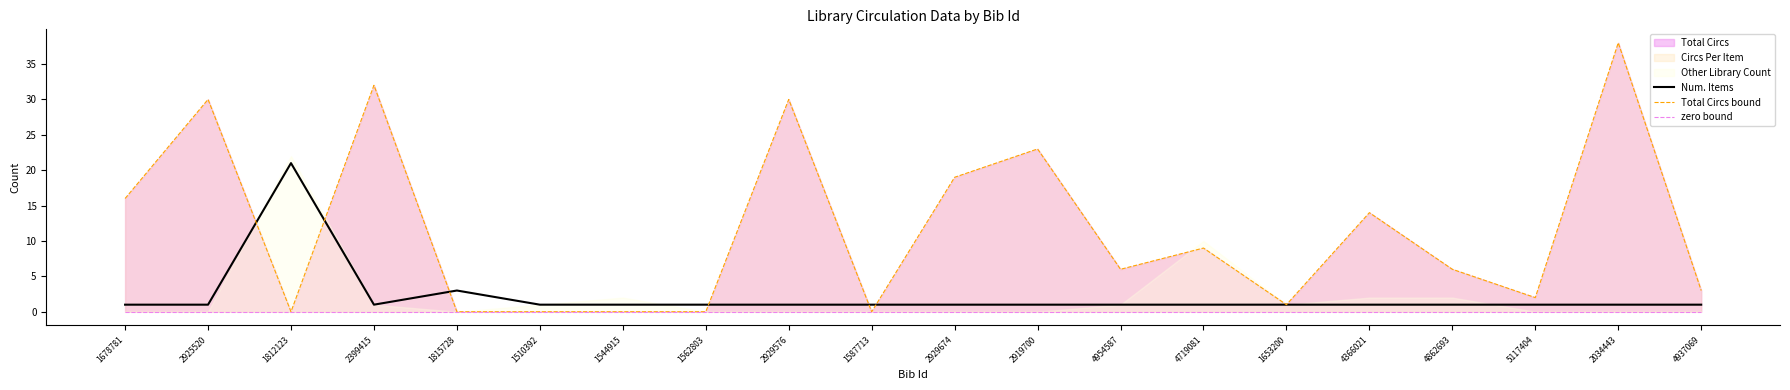

The Num. Items series shows 1 at 2925520. True or false?

True